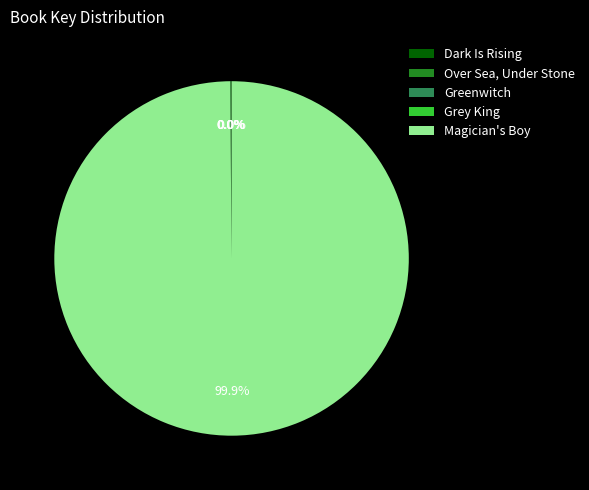

Which slice represents more than half of the pie?

Magician's Boy